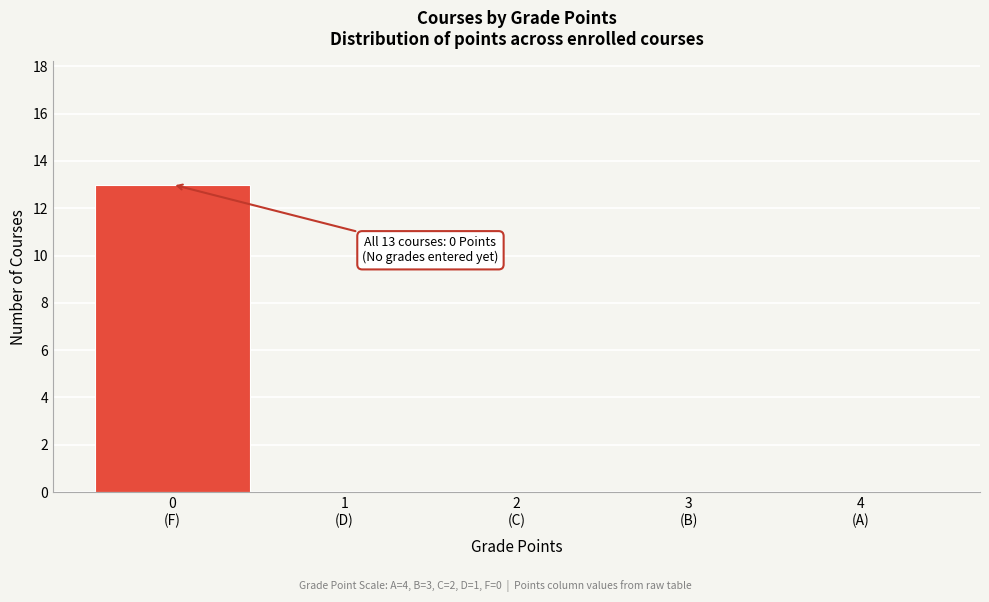

What is the greatest value displayed?

13